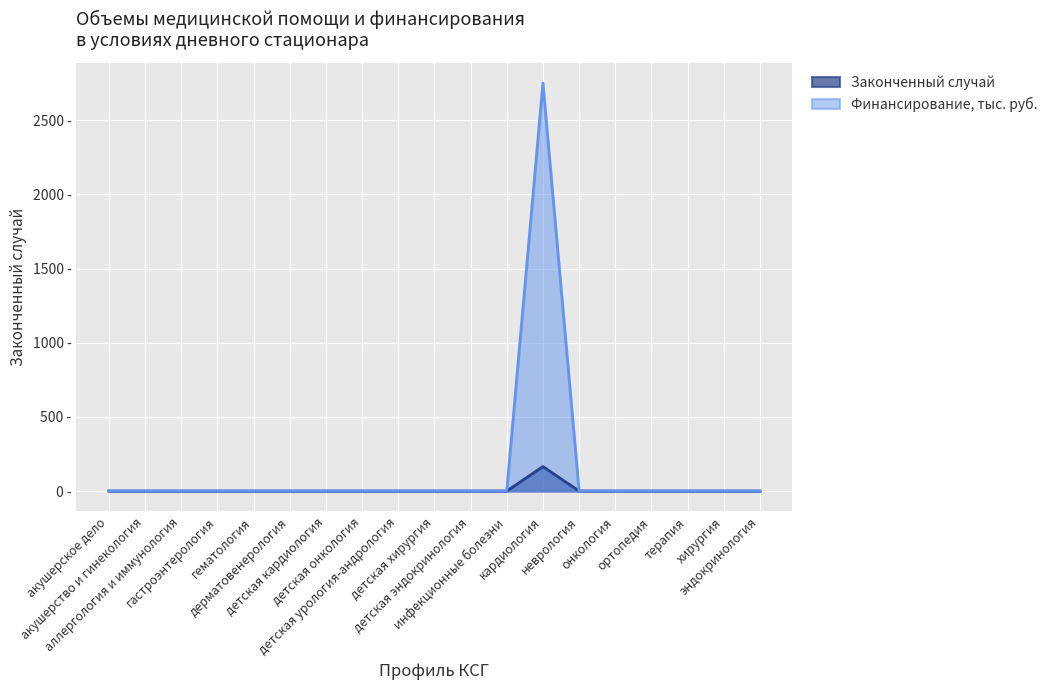

The Законченный случай series shows -898 at аллергология и иммунология. True or false?

False